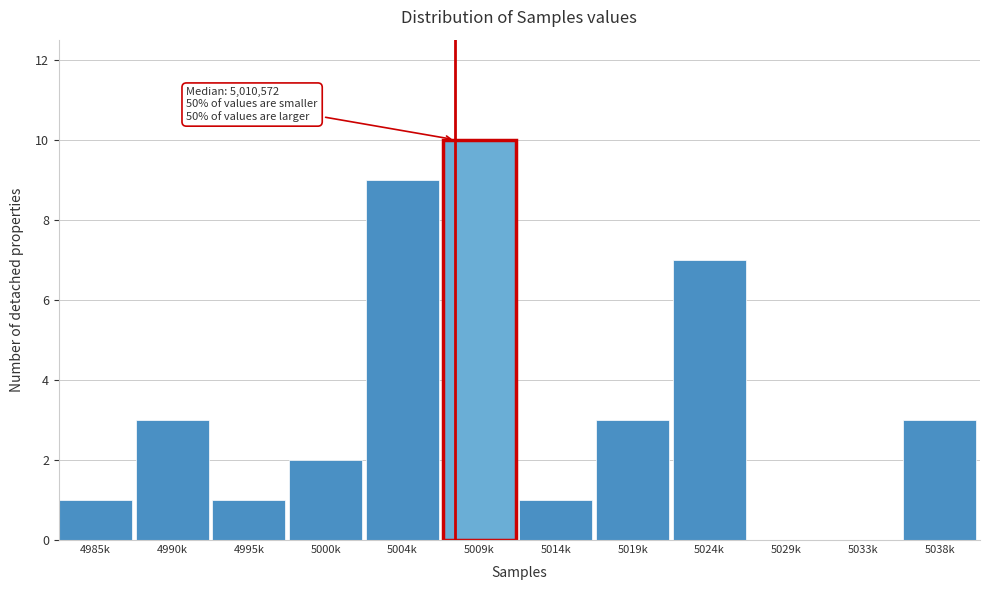

Reading left to right, list all the values displayed in this chart.

4985k=1	4990k=3	4995k=1	5000k=2	5004k=9	5009k=10	5014k=1	5019k=3	5024k=7	5029k=0	5033k=0	5038k=3